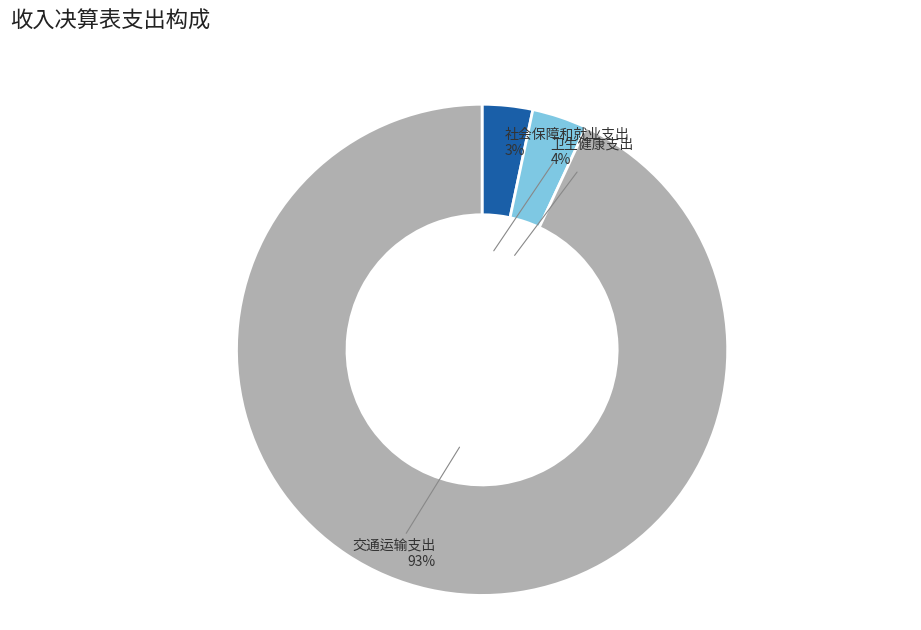

Is 卫生健康支出 the majority of the pie?

No